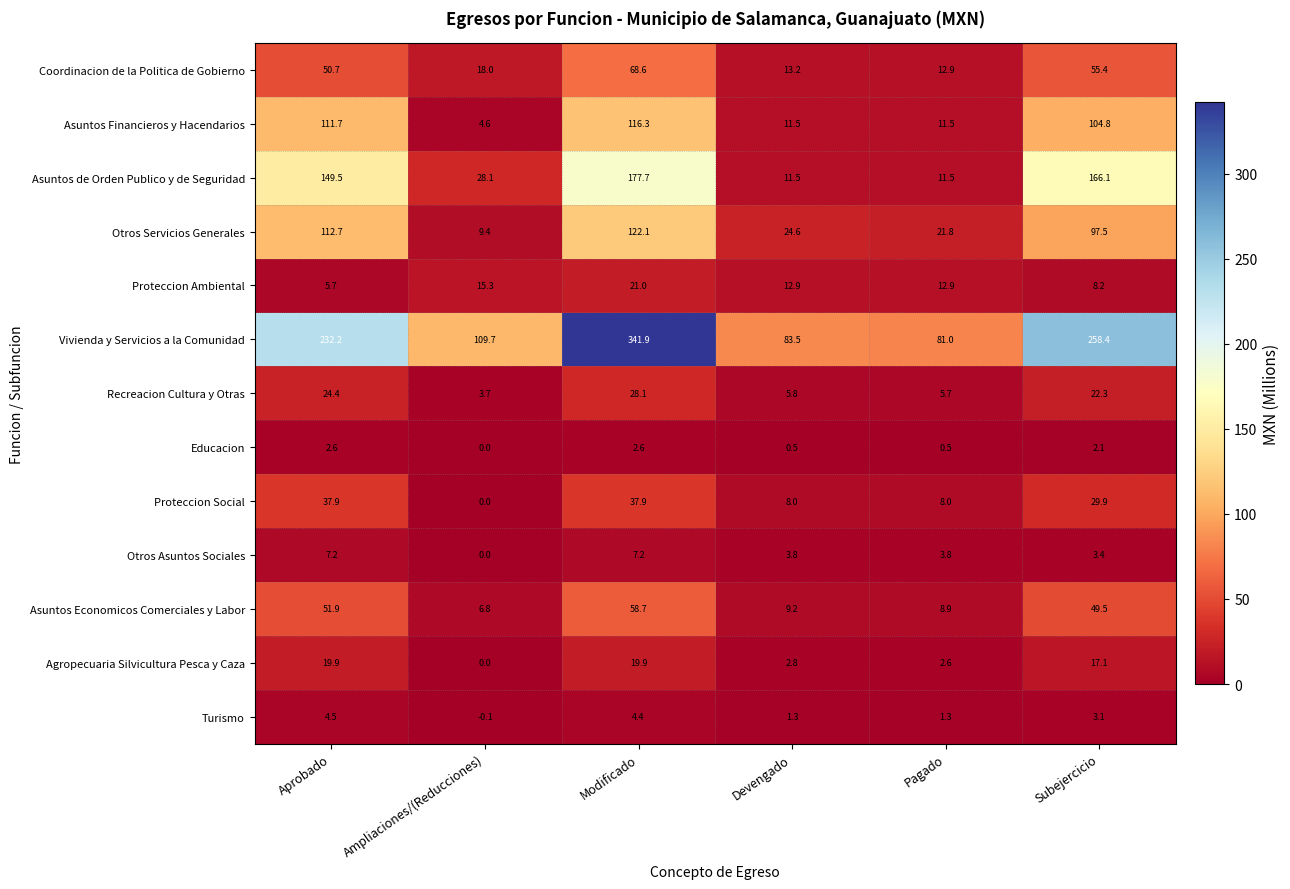

List the labels in order of Coordinacion de la Politica de Gobierno value, largest first.

Modificado, Subejercicio, Aprobado, Ampliaciones/(Reducciones), Devengado, Pagado